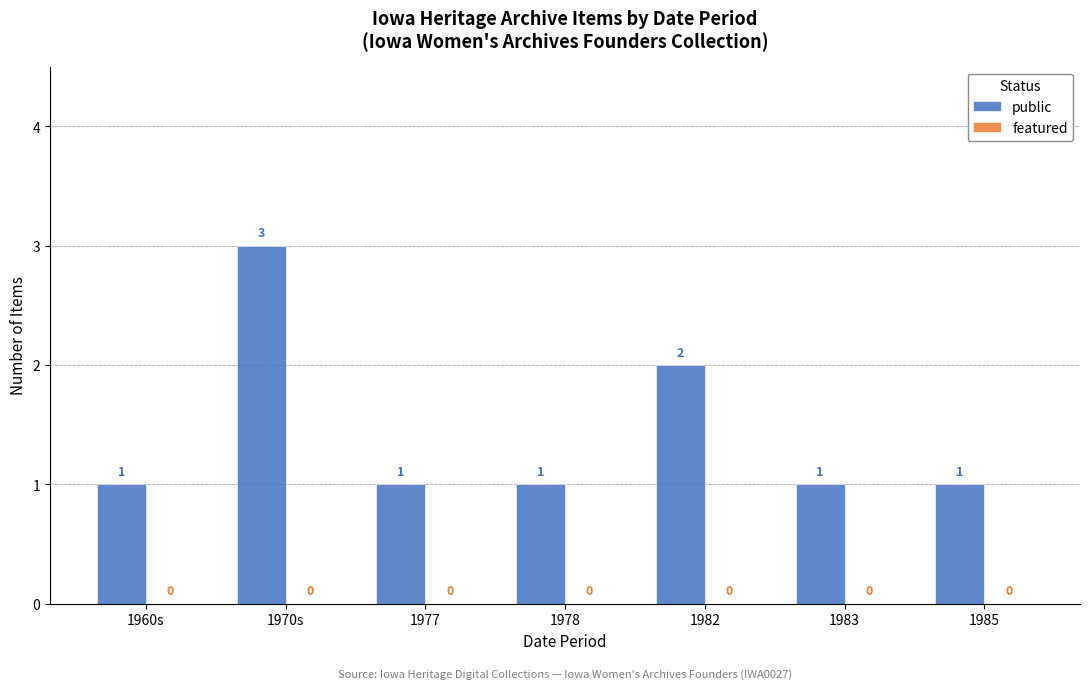

The value at 1983 is 1. True or false?

True